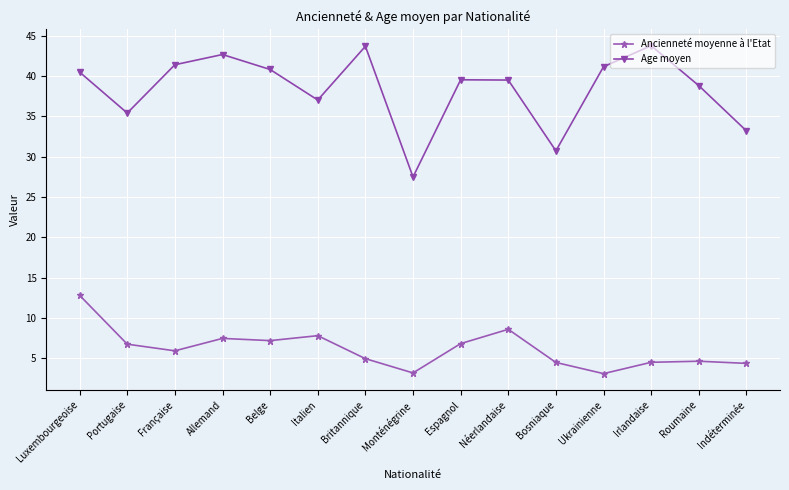

What is the value of the Age moyen point at the 11th from the left?

30.7